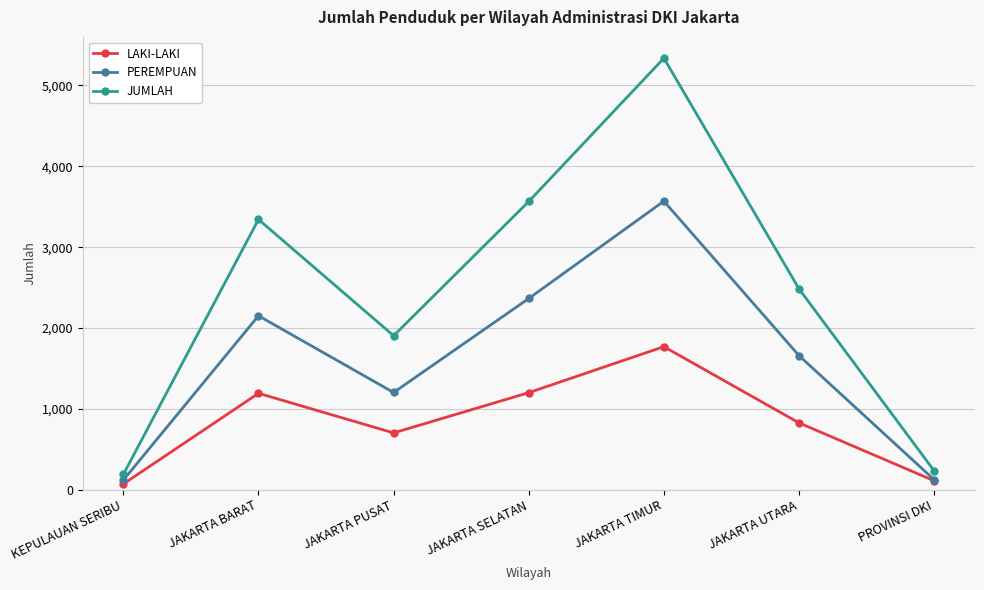

What is the sum of all JUMLAH values?

17055